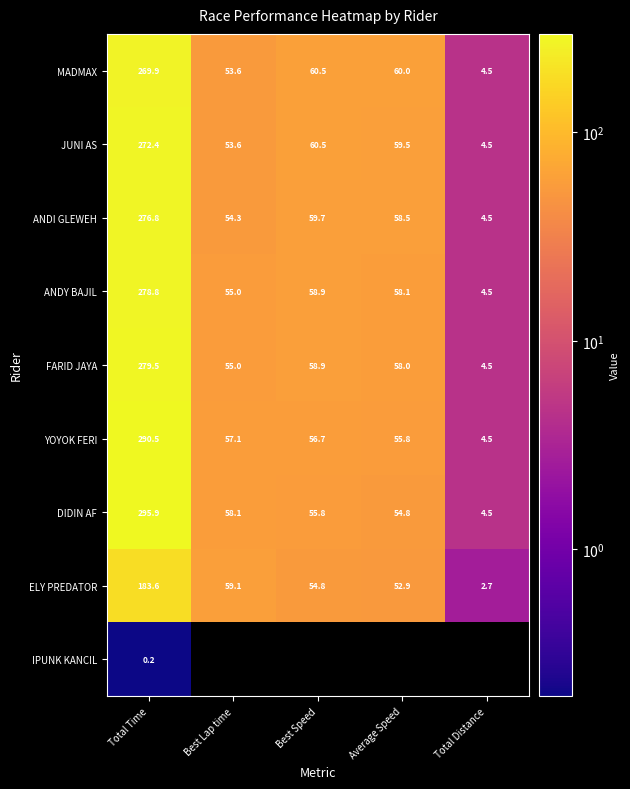

What is the difference between the second highest and second lowest values in the DIDIN AF series?

3.3